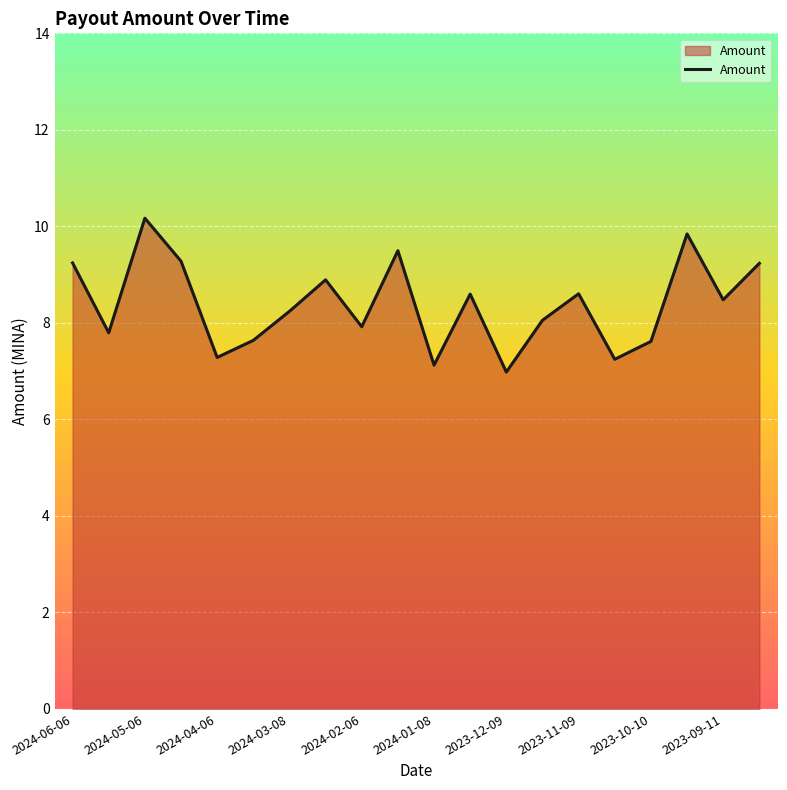

What is the minimum value shown in the chart?

7.0